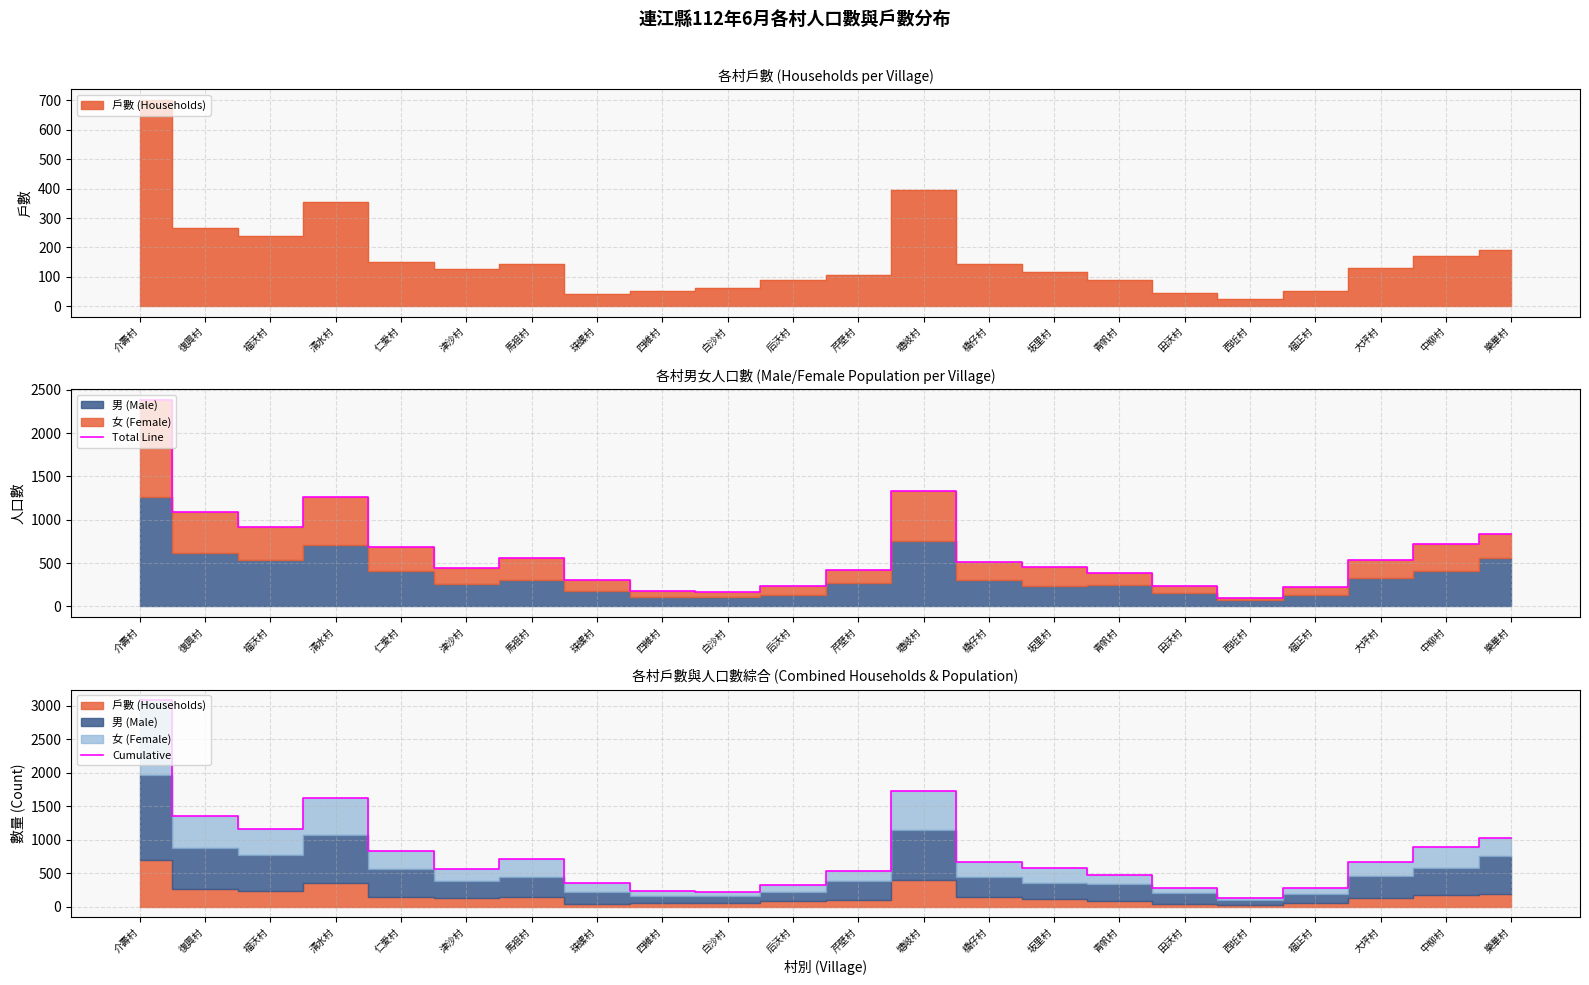

At which label does Cumulative reach its peak?

介壽村